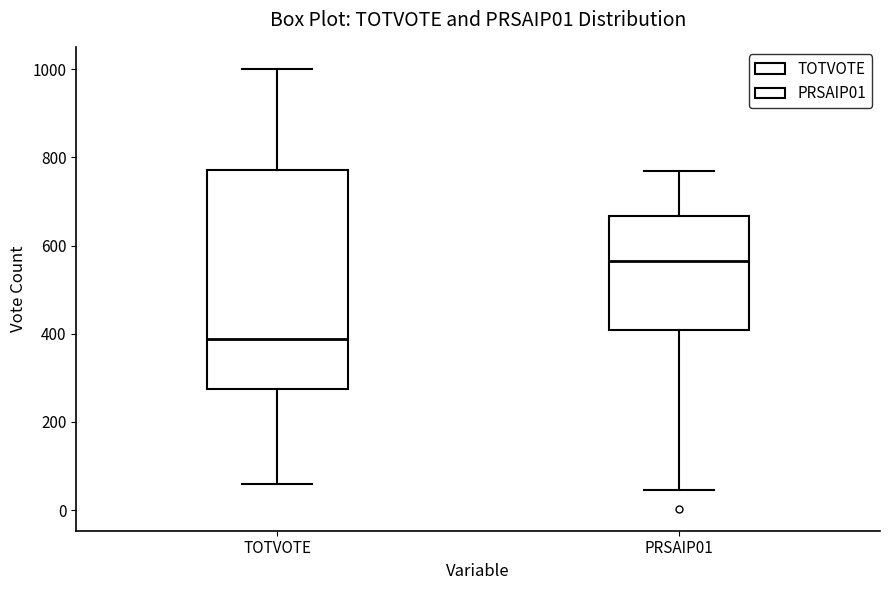

Which box's median line is the highest?

PRSAIP01